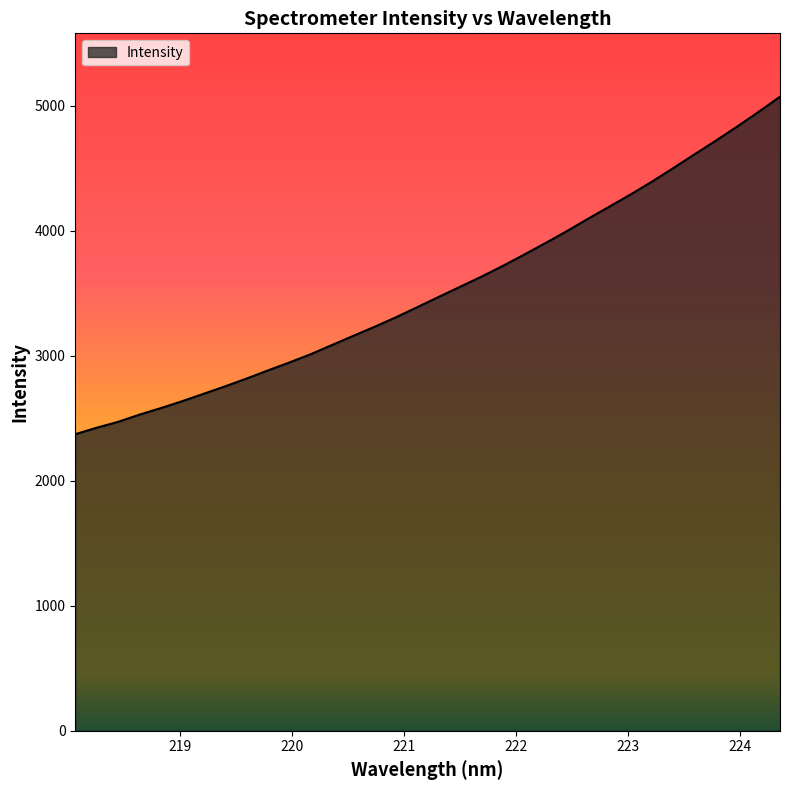

What is the minimum value shown in the chart?

2373.1